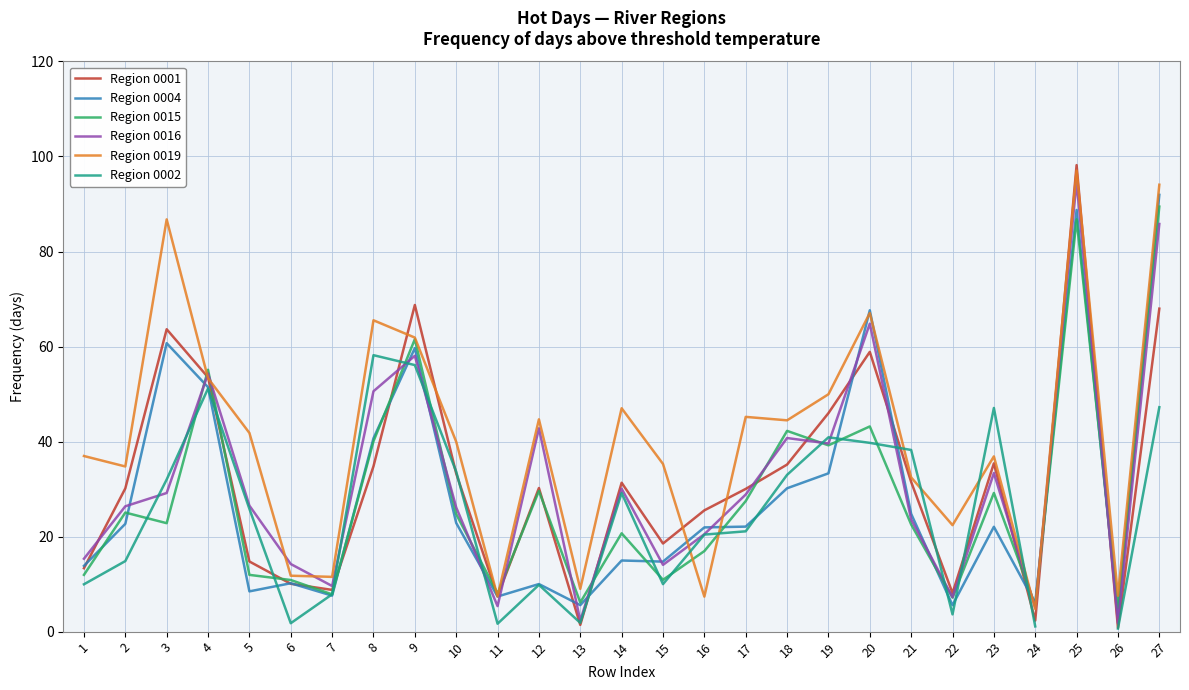

Read the Region 0015 value at 24.

5.6